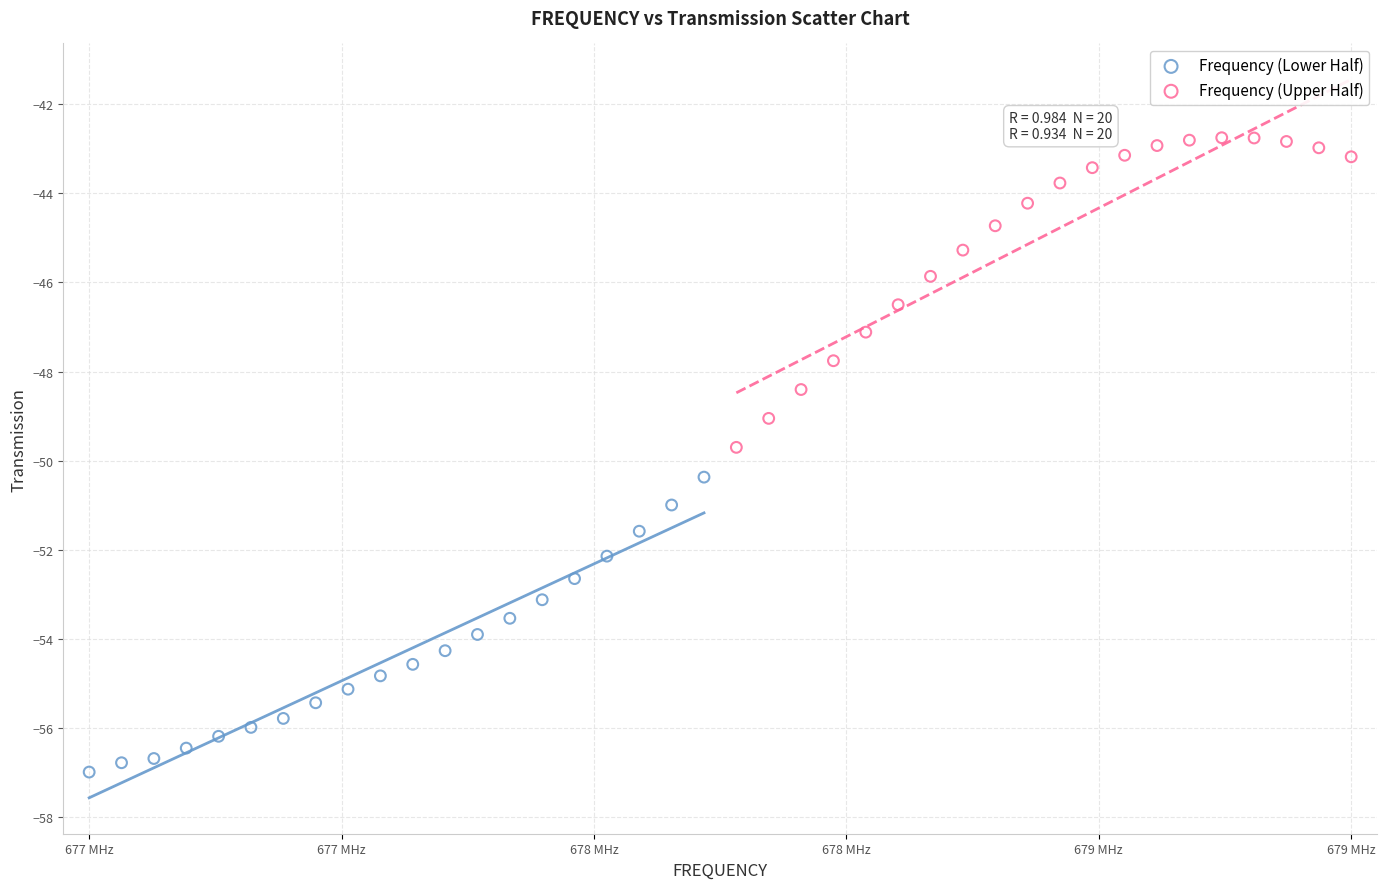

What are all the series names shown in the legend?

Frequency (Lower Half), Frequency (Upper Half)